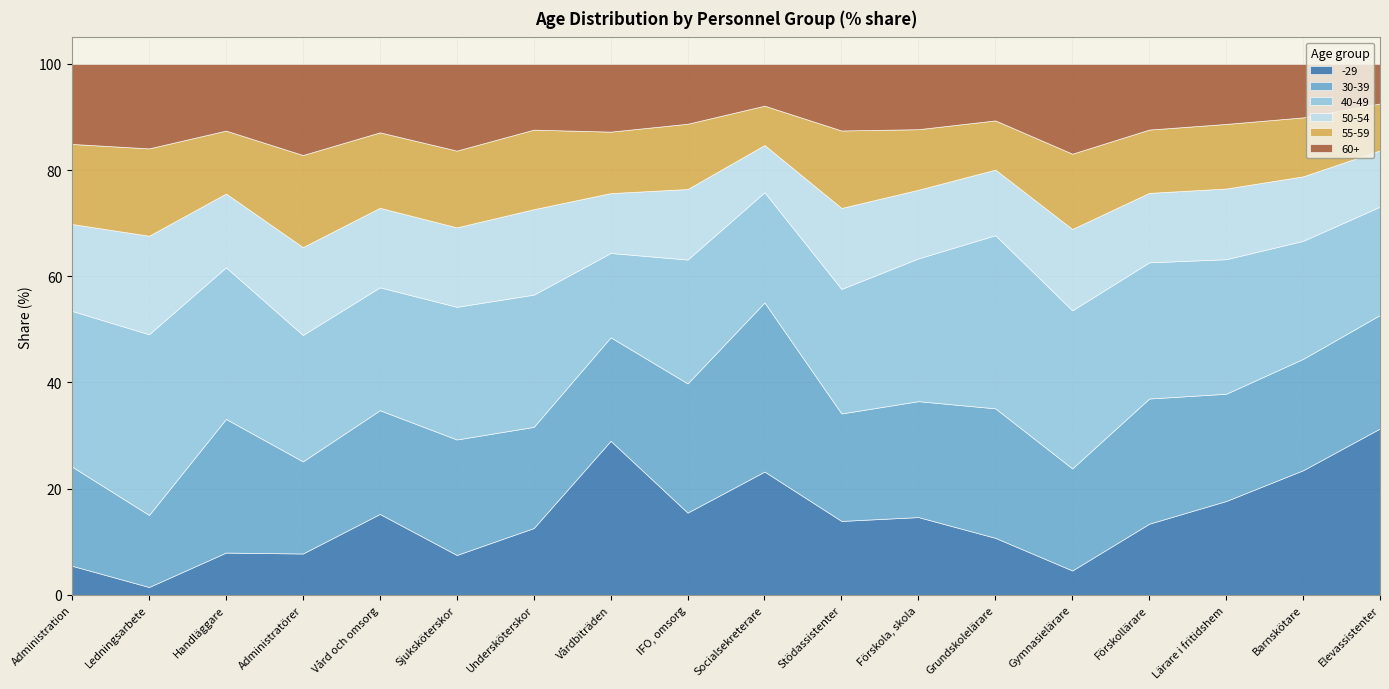

At Vård och omsorg, list the series in order from smallest to largest.

60+, 55-59, 50-54, -29, 30-39, 40-49